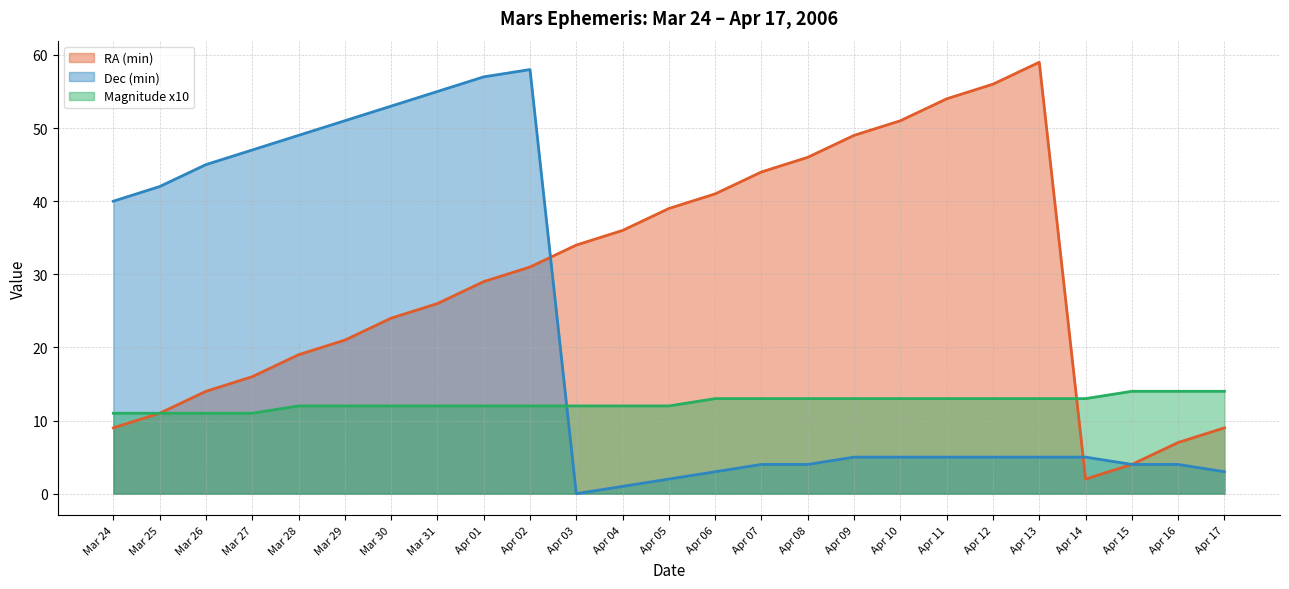

What is the approximate value of Dec (min) at Mar 25, to the nearest 5?

40